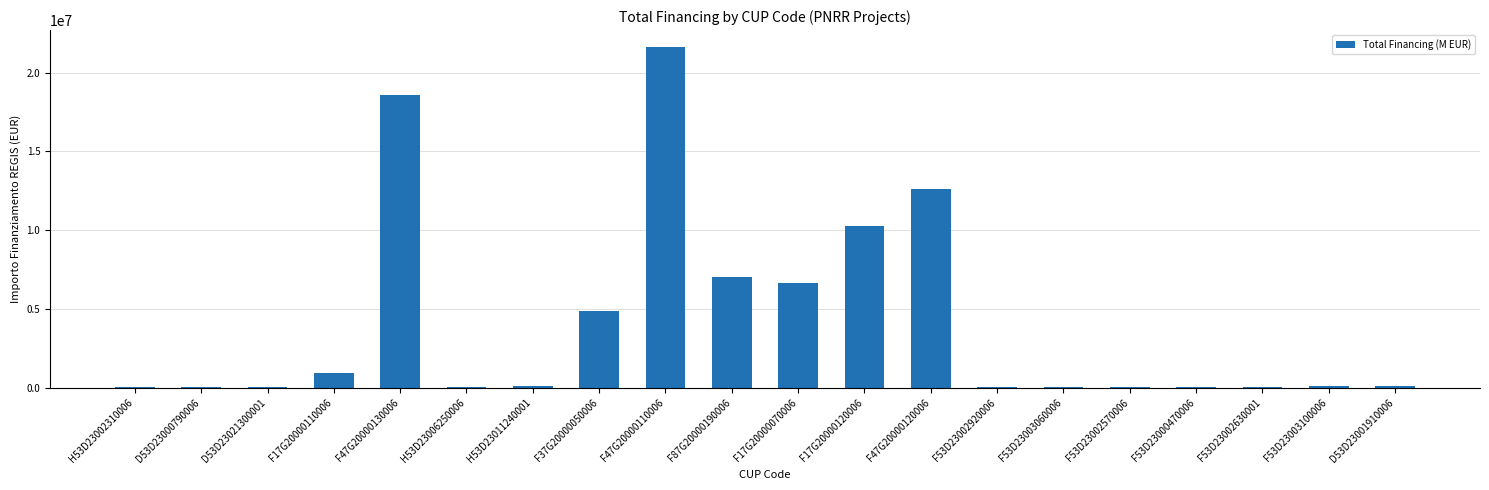

The chart shows a value of 4863405.0 at F37G20000050006. True or false?

True